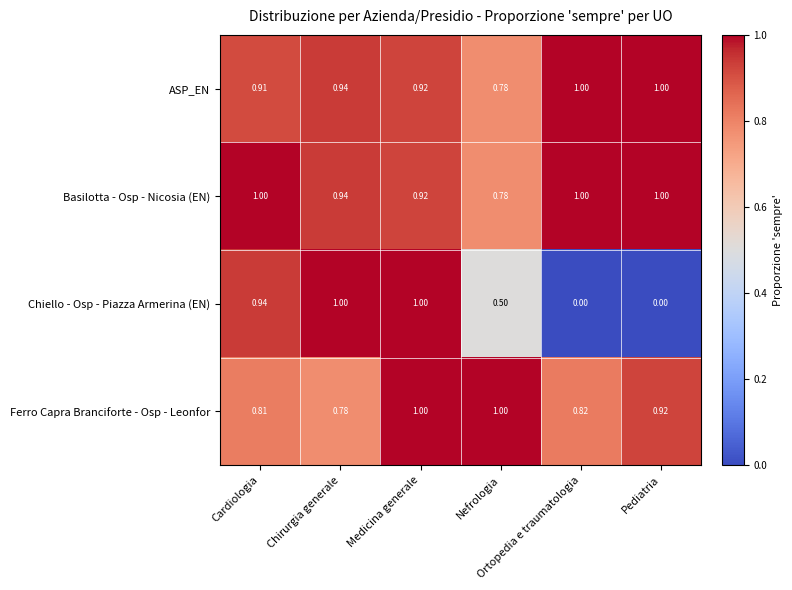

Between Medicina generale and Pediatria, which series saw the biggest shift?

Chiello - Osp - Piazza Armerina (EN)